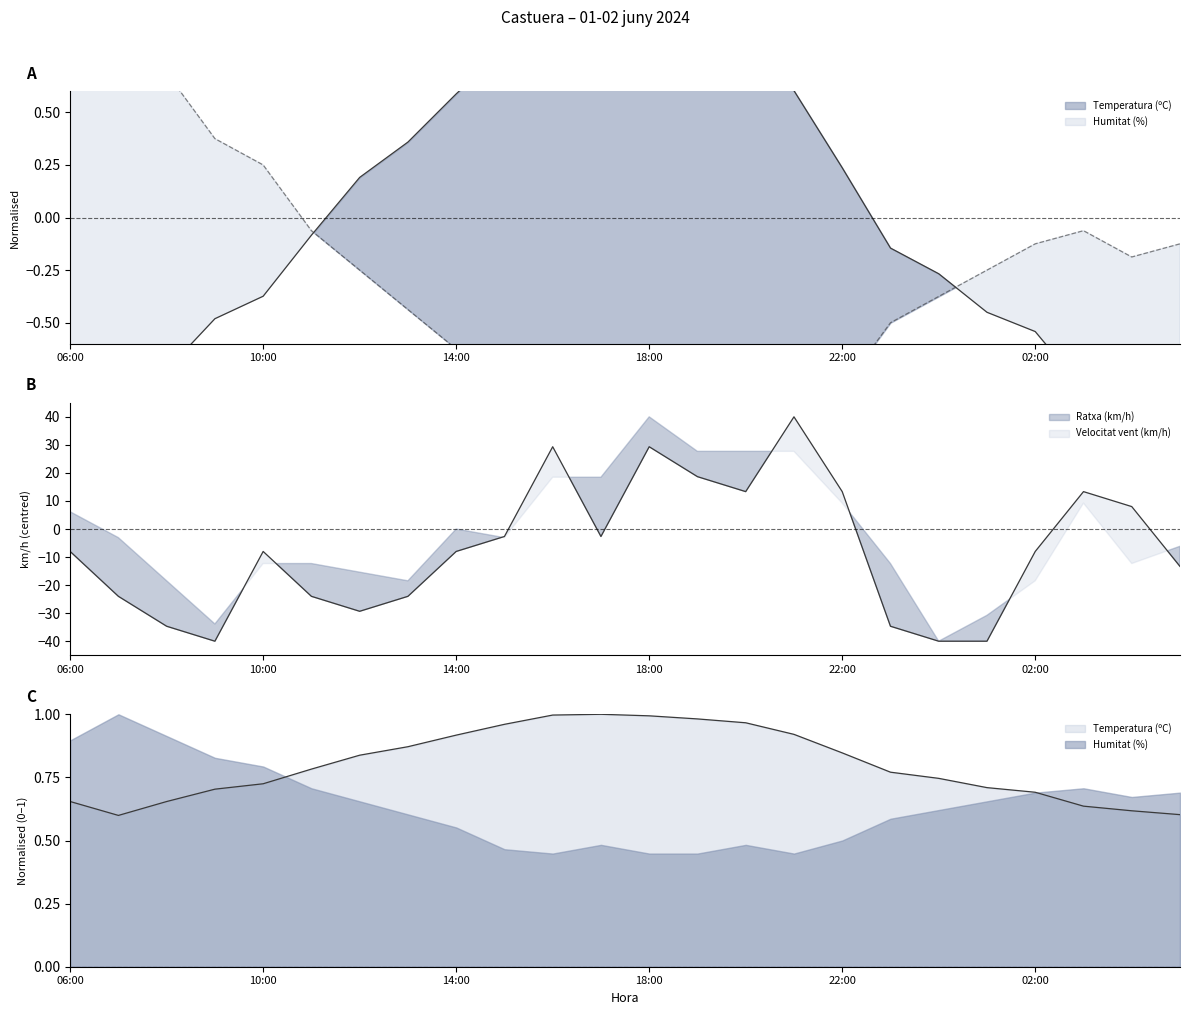

What is the label of the 11th point from the left?

16:00